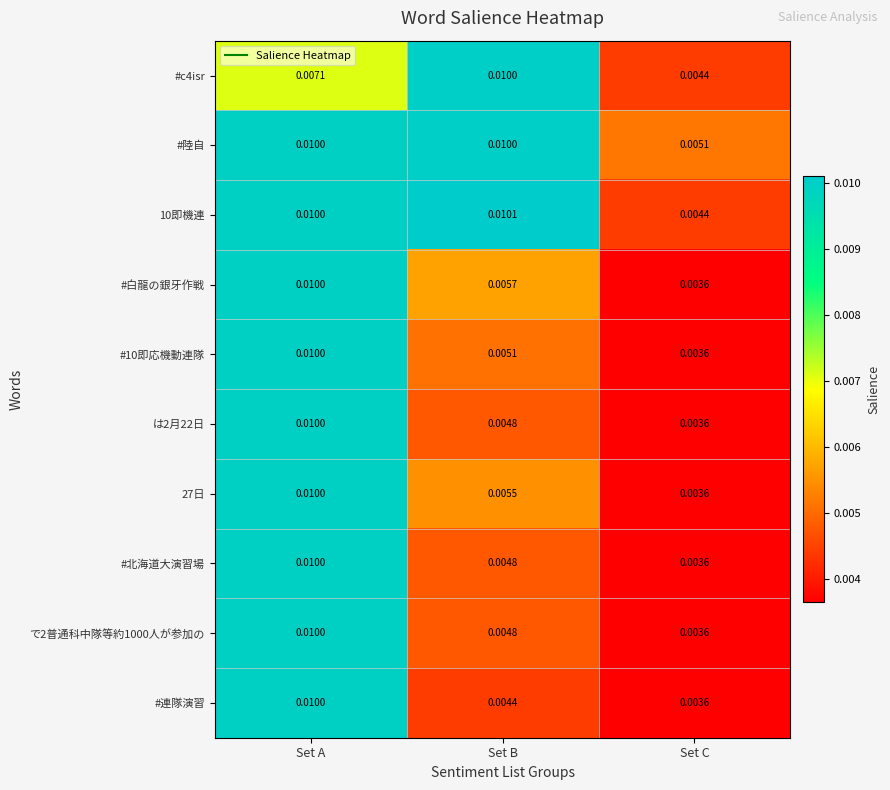

Which series has the largest total across all categories?

#陸自